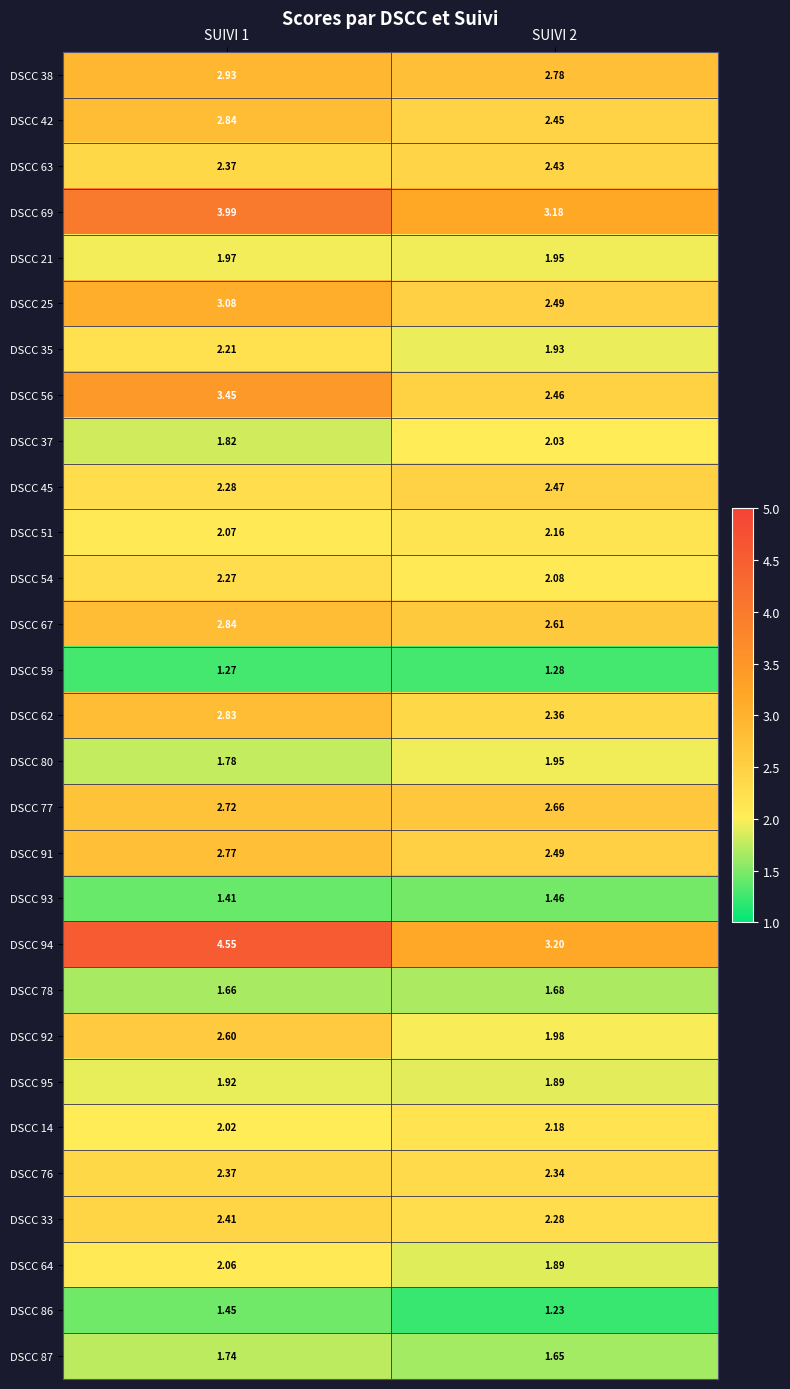

Is the value of DSCC 76 at SUIVI 2 greater than the value of DSCC 69 at SUIVI 2?

No